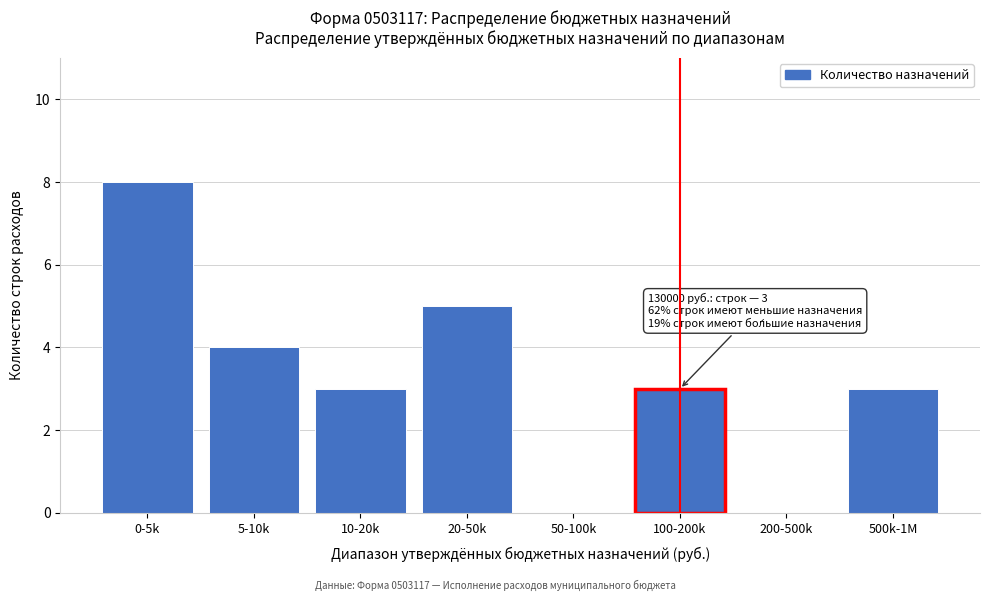

Reading right to left, transcribe all the data shown in this chart.

500k-1M=3	200-500k=0	100-200k=3	50-100k=0	20-50k=5	10-20k=3	5-10k=4	0-5k=8